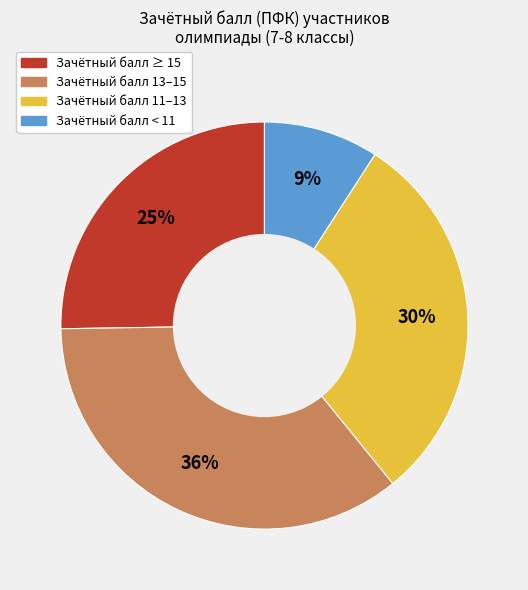

Count the number of slices in the pie.

4